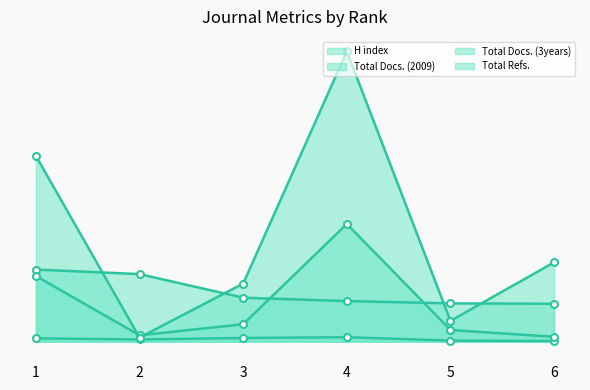

Reading left to right, list all the values displayed in this chart.

H index: 190	178	116	107	101	100
Total Docs. (2009): 9	6	10	12	3	2
Total Docs. (3years): 173	17	46	310	31	13
Total Refs.: 489	11	153	764	55	209